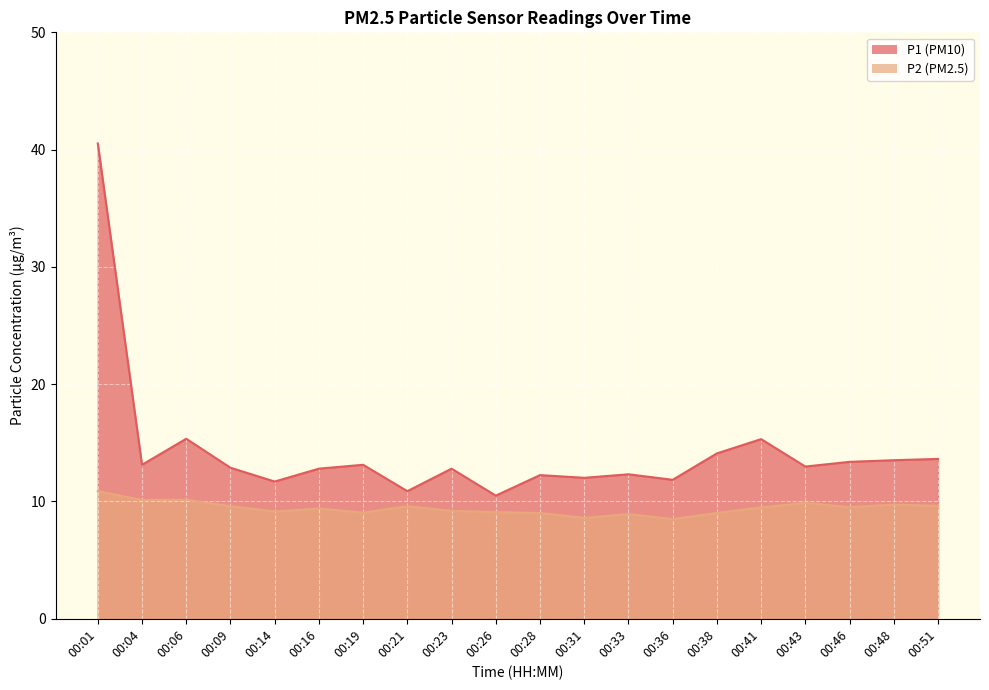

Which series has the largest total across all categories?

P1